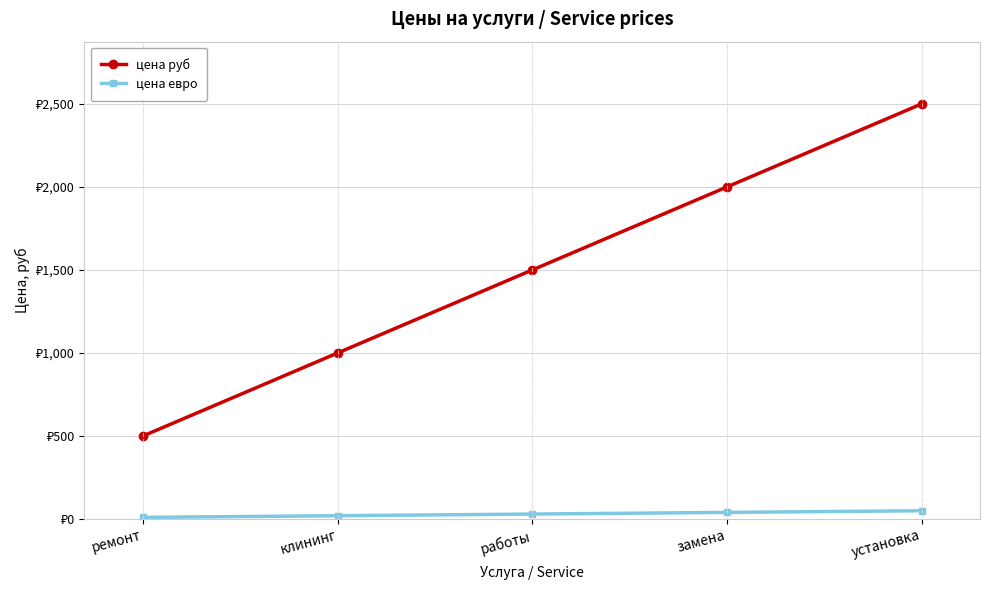

At which category does the chart reach its minimum across all series?

ремонт